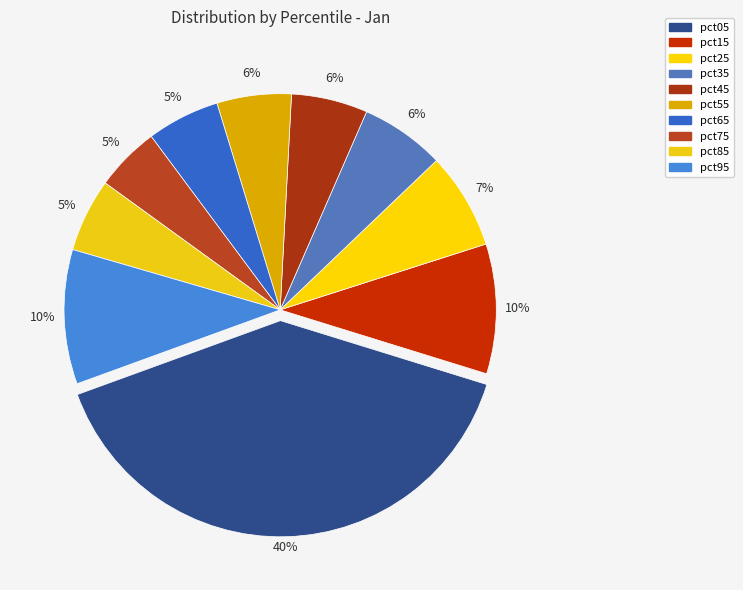

Does pct05 account for over 50% of the chart?

No